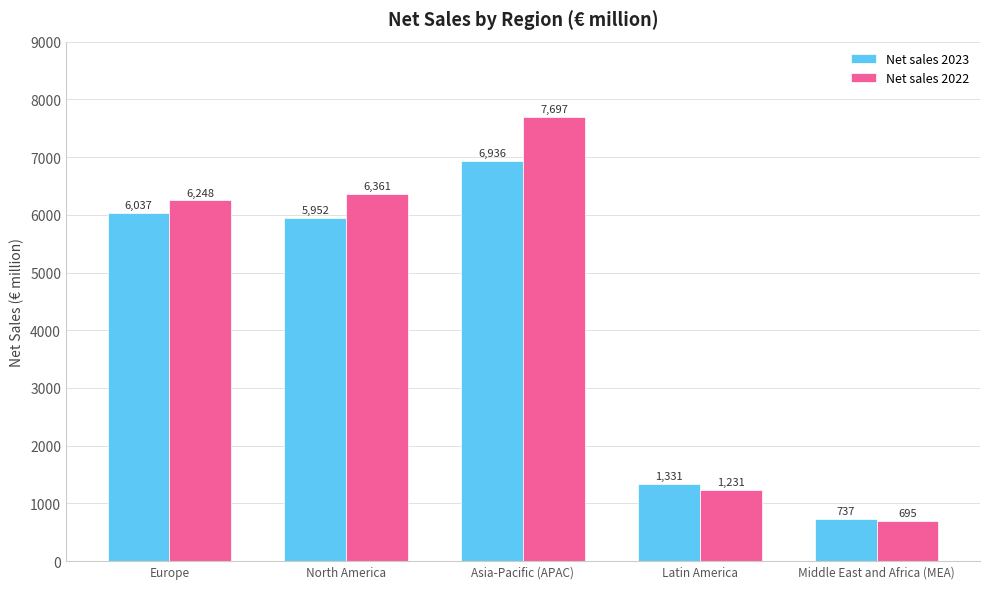

What value does the Net sales 2022 series have at Middle East and Africa (MEA), to the nearest 50?

700